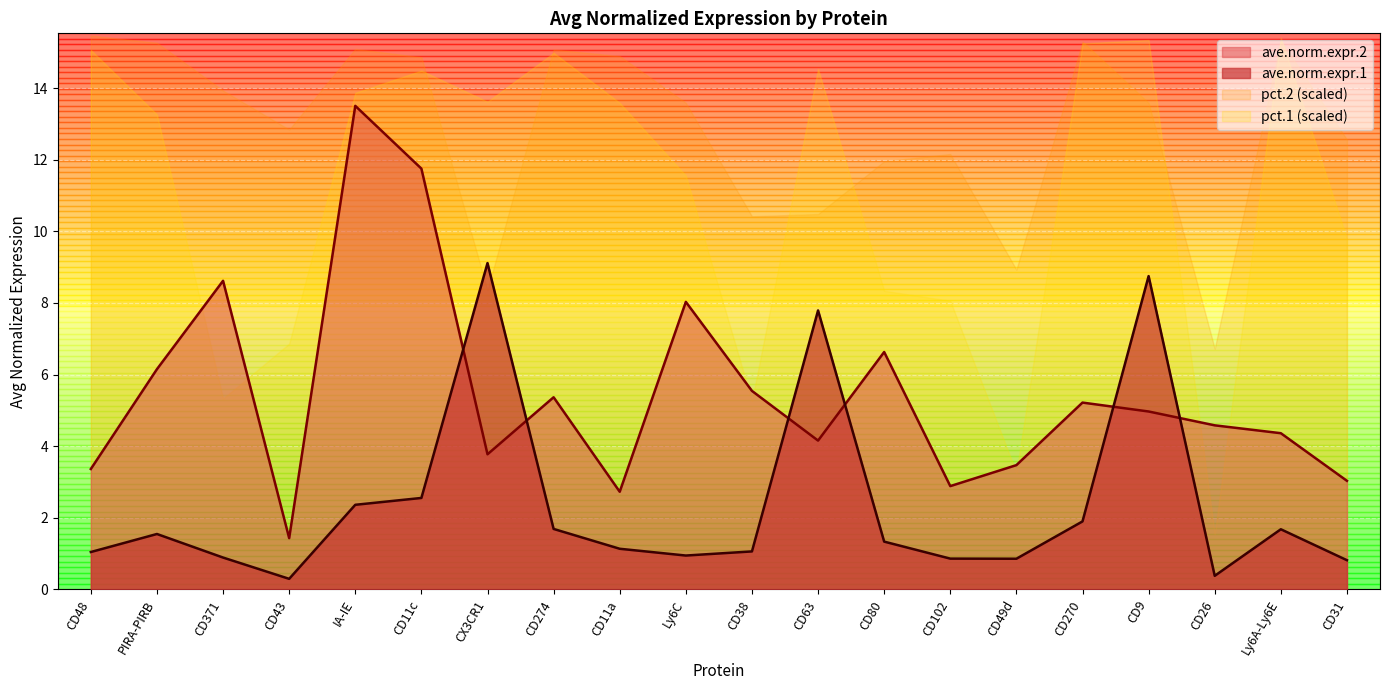

Where is the first local minimum for ave.norm.expr.1?

CD43